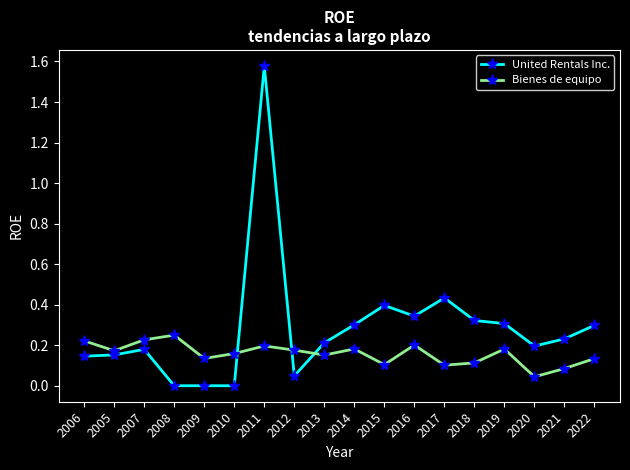

Which category has the highest value across all series?

2011